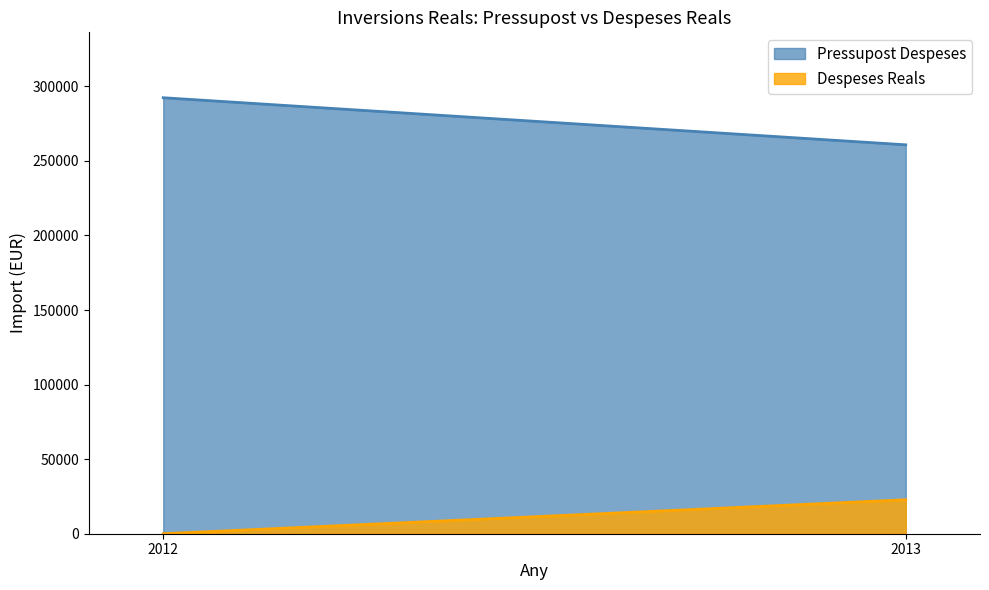

Read the Pressupost Despeses value at 2012.

292388.0